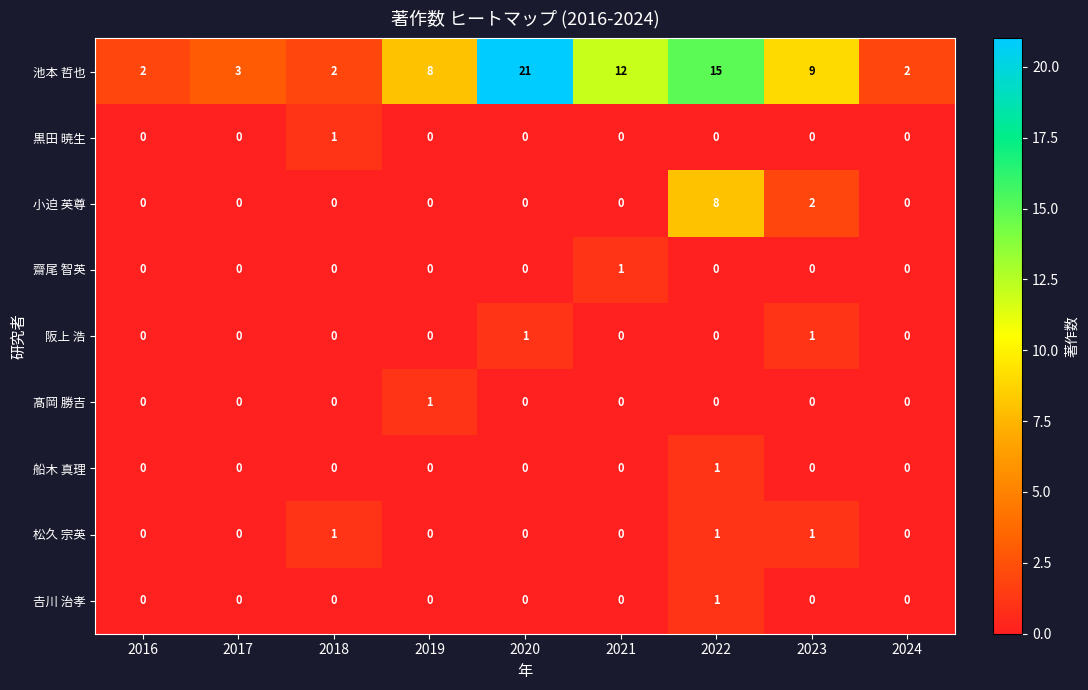

At which category is the sum across all series the highest?

2022